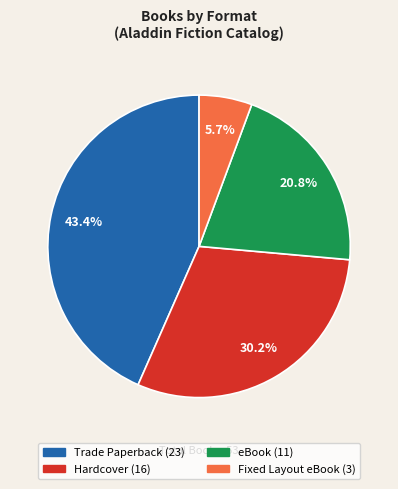

Do Trade Paperback and eBook together represent more than half of the pie?

Yes